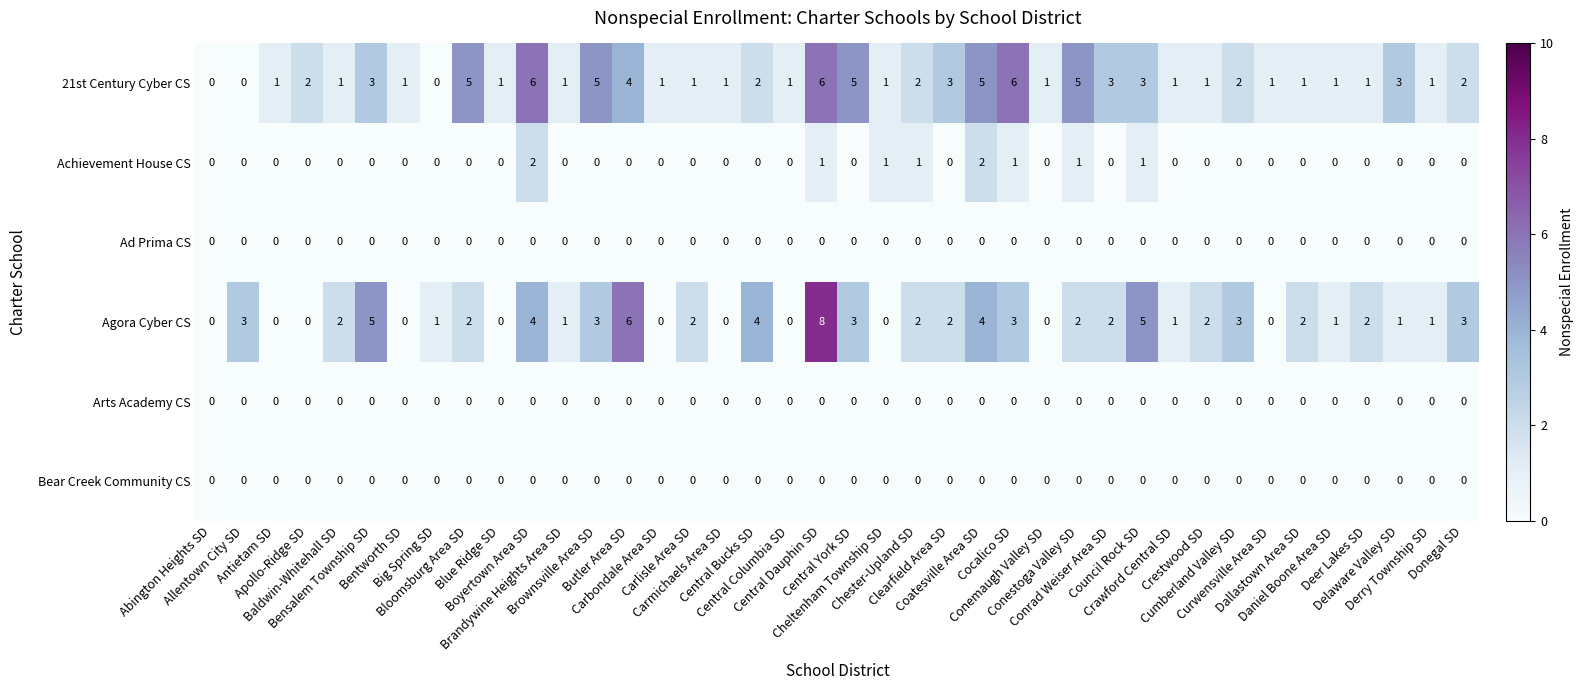

How many Agora Cyber CS values are between 0 and 3?

33